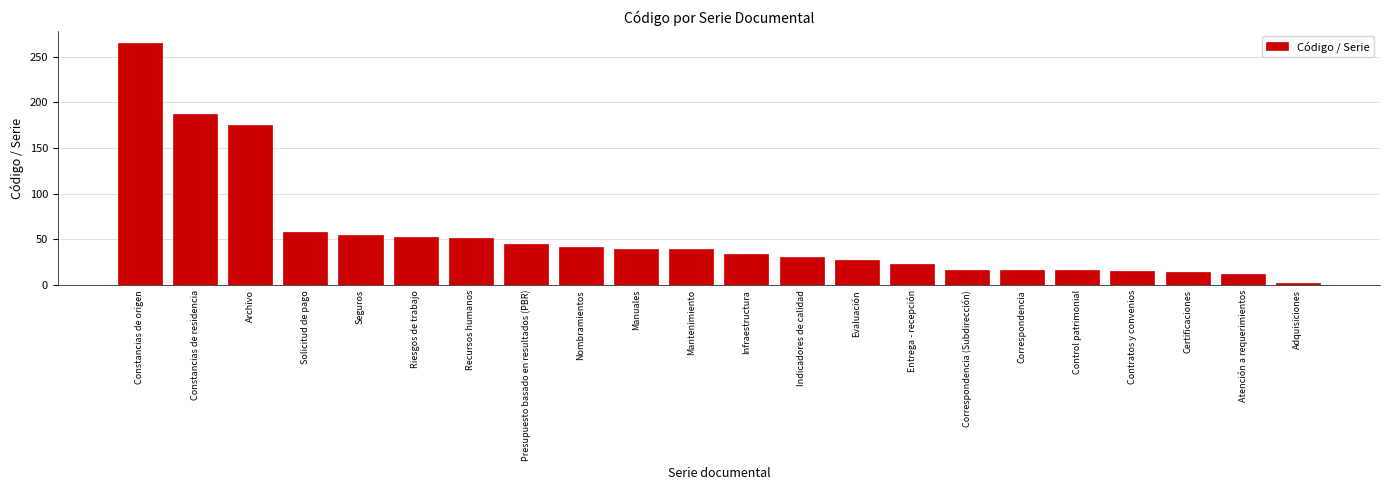

What is the change in value from Nombramientos to Correspondencia?

-25